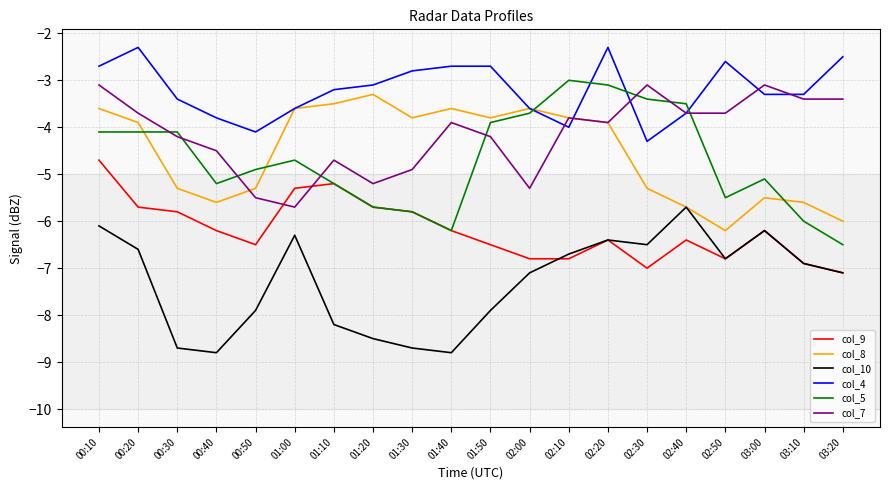

True or false: col_4 and col_10 intersect in this chart.

False